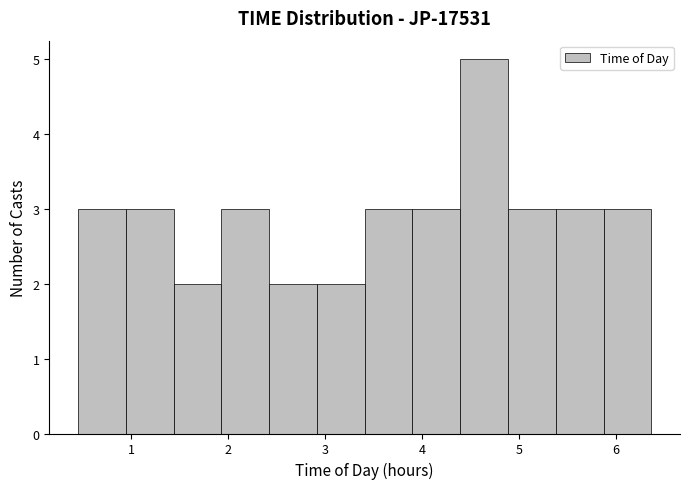

What is the height of the bar covering 5.4 to 5.9 on the x-axis? Neither the bar edges nor the heights are printed on the chart, so give them approximately, as read against the axes.

3